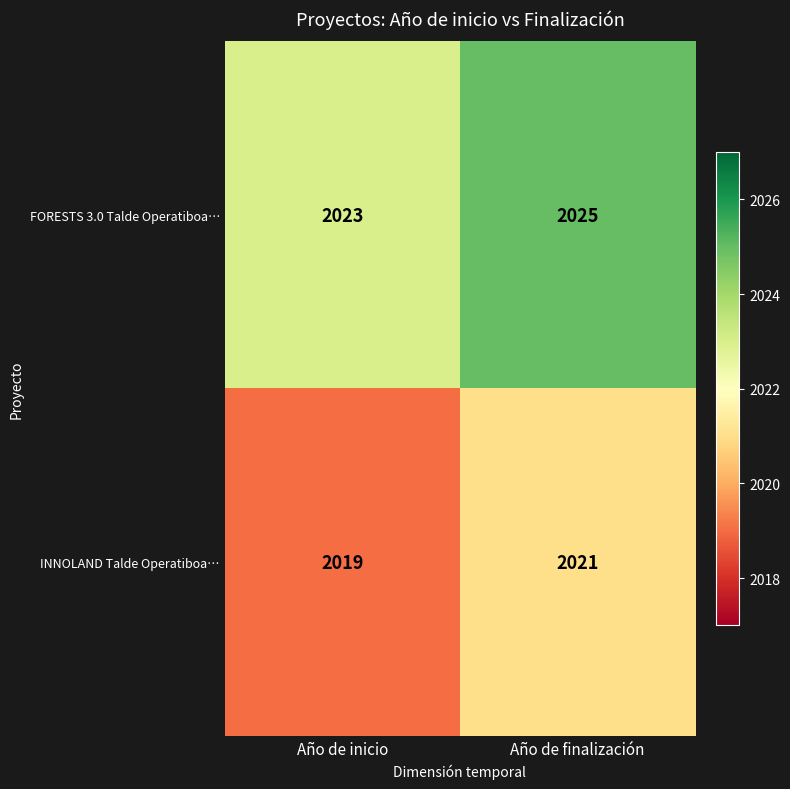

How many data points in INNOLAND Talde Operatiboa… are less than 2021?

1